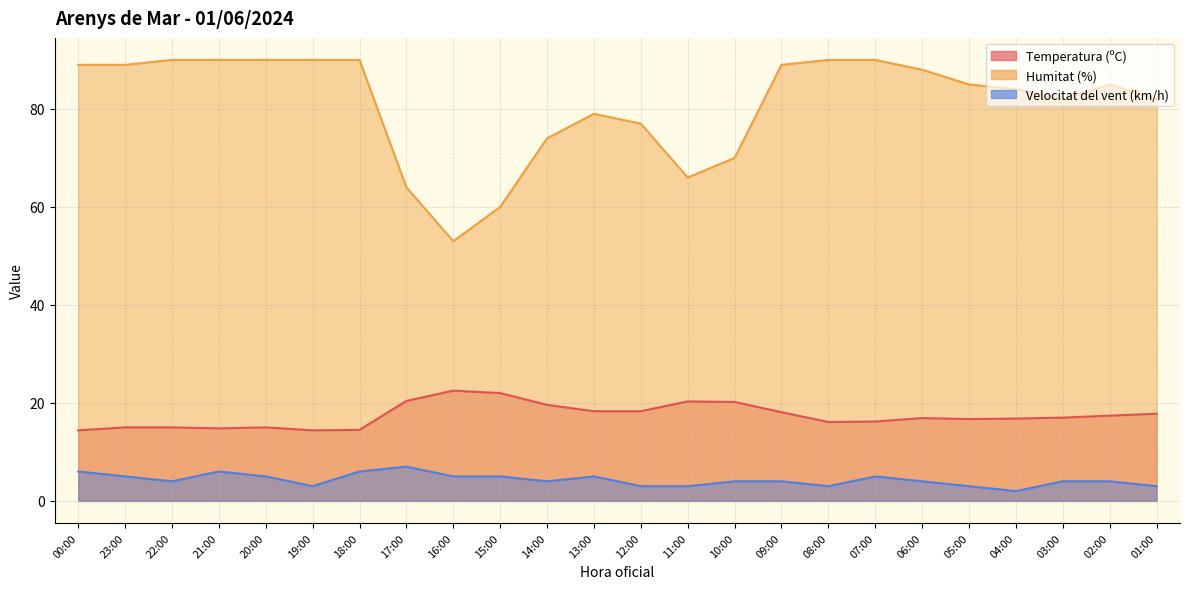

How many data points in Velocitat del vent (km/h) are above 4?

10